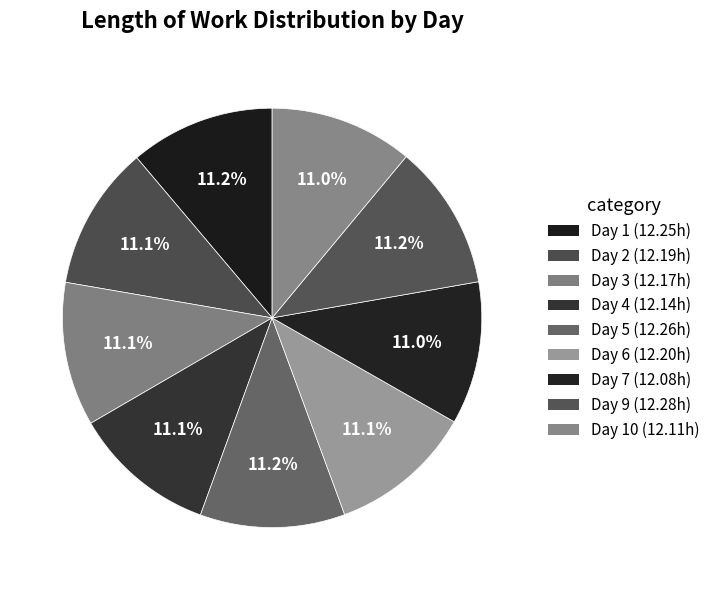

How many segments does this pie chart have?

9